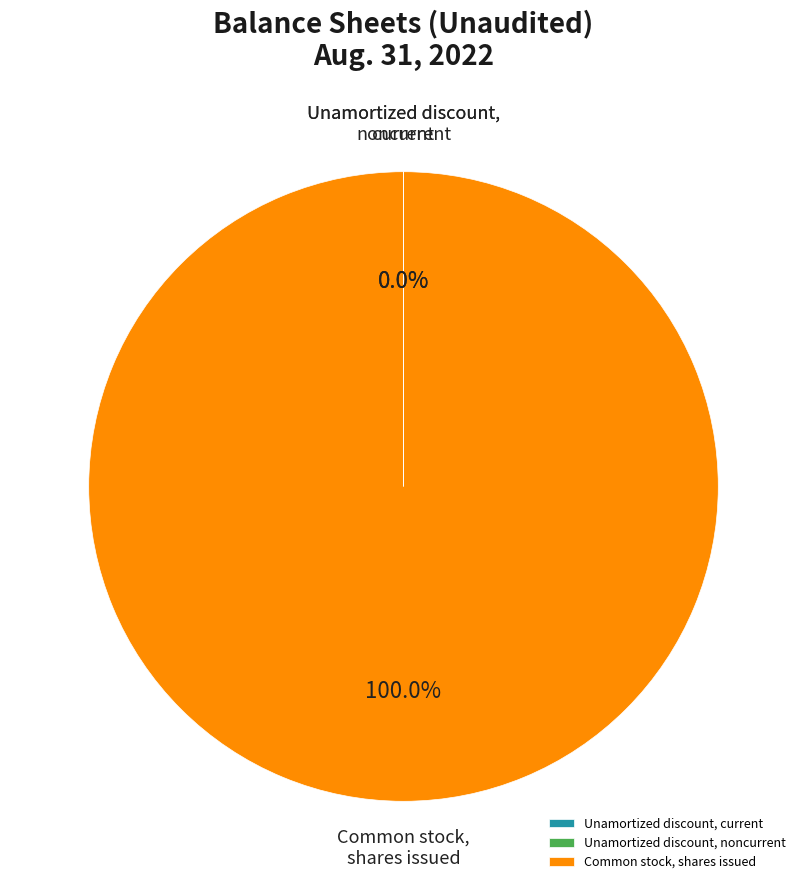

What is the largest slice in the pie chart?

Common stock, shares issued